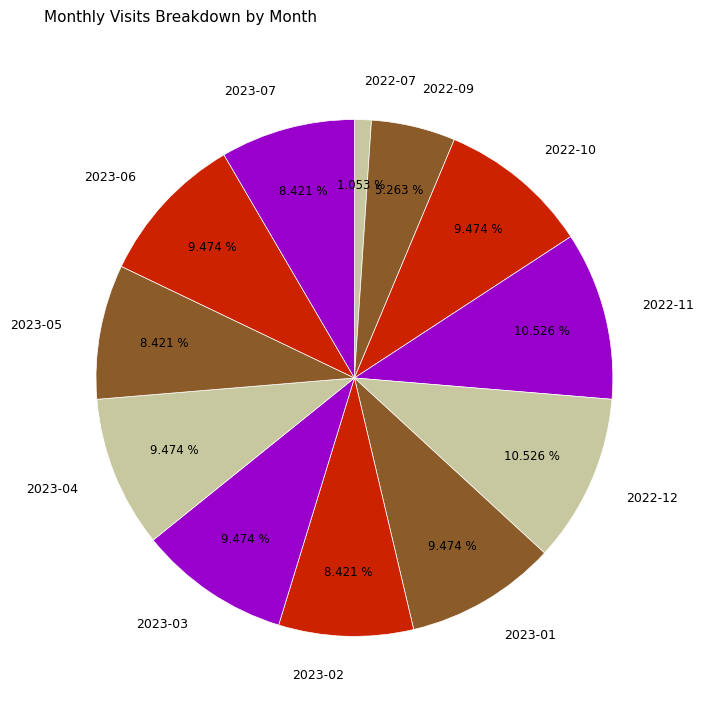

What percentage is the 2022-12 slice, to the nearest percent?

11%